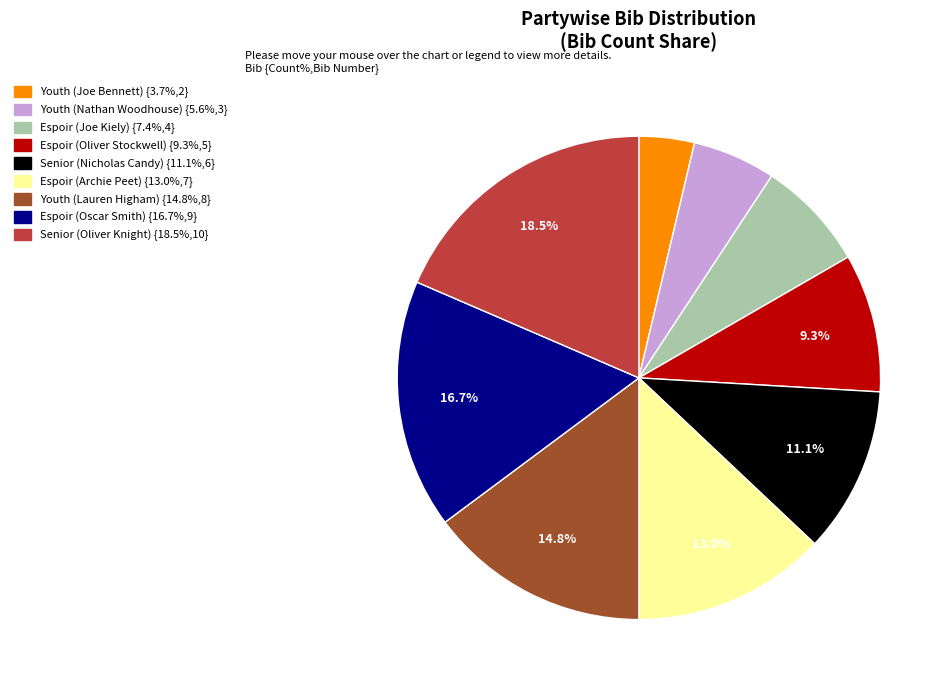

To the nearest percent, what portion does Espoir (Oliver Stockwell) represent?

9%